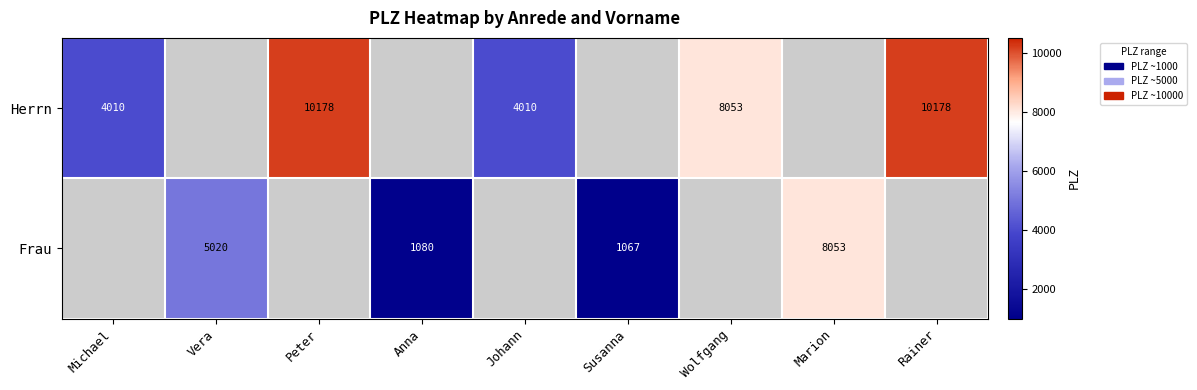

True or false: Herrn has a value of 2584 at Wolfgang.

False